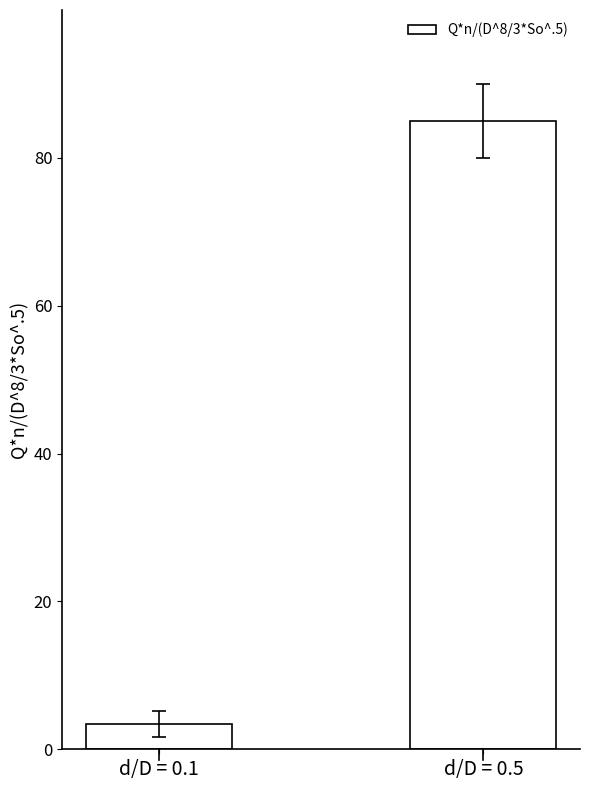

Which category has the lowest value across all series?

d/D = 0.1